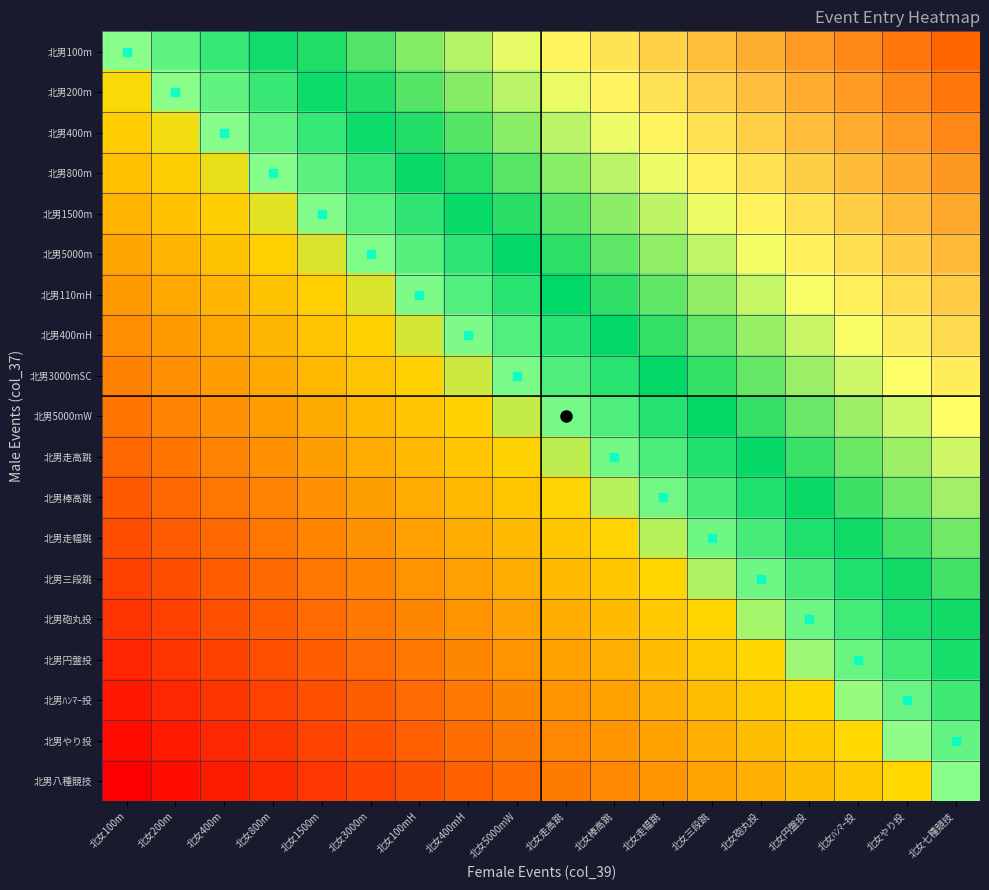

Between 北女円盤投 and 北女三段跳, which is larger?

北女円盤投